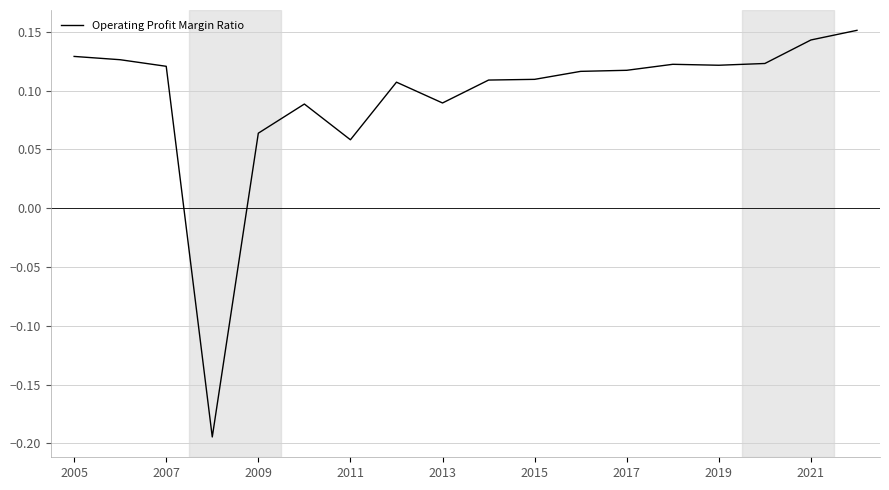

Does the chart display data point markers on the line(s)?

No